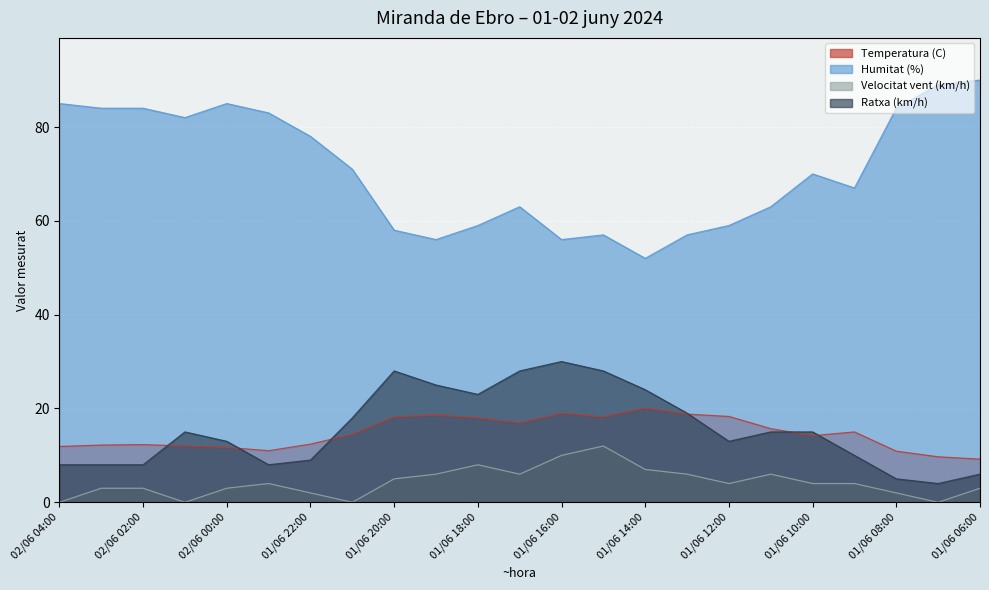

How many positive values does the Velocitat vent (km/h) series have?

19